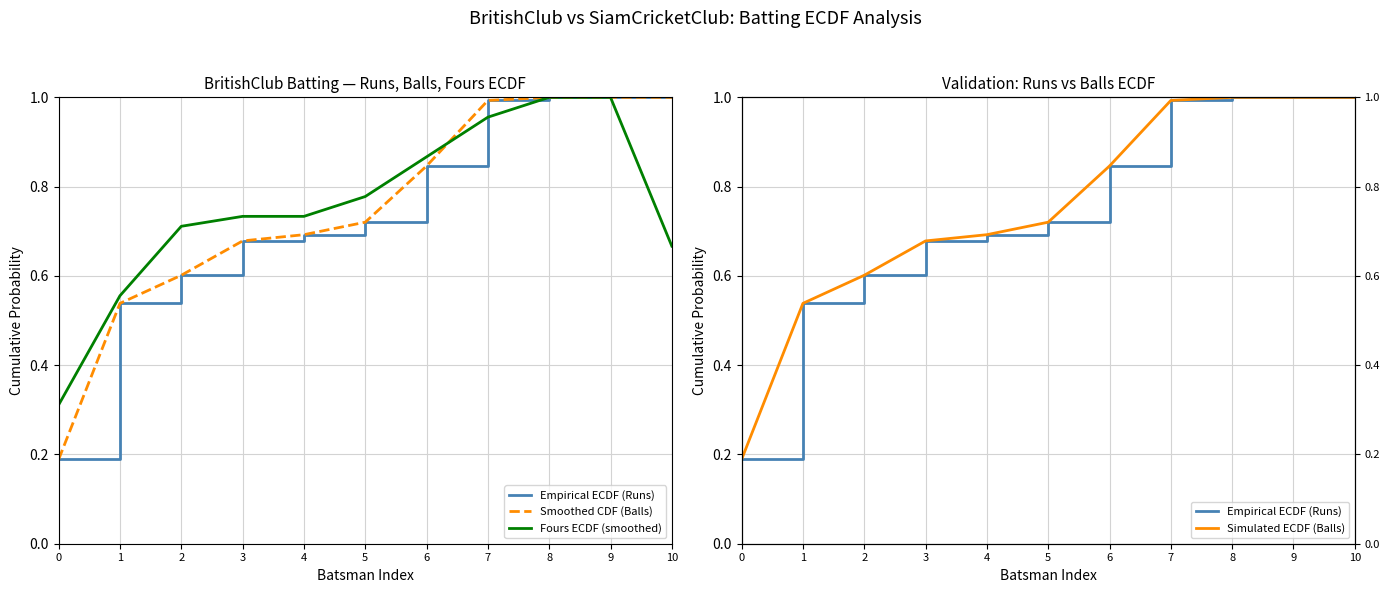

What is the value of the Simulated ECDF (Balls) point at the 6th from the left?

0.7